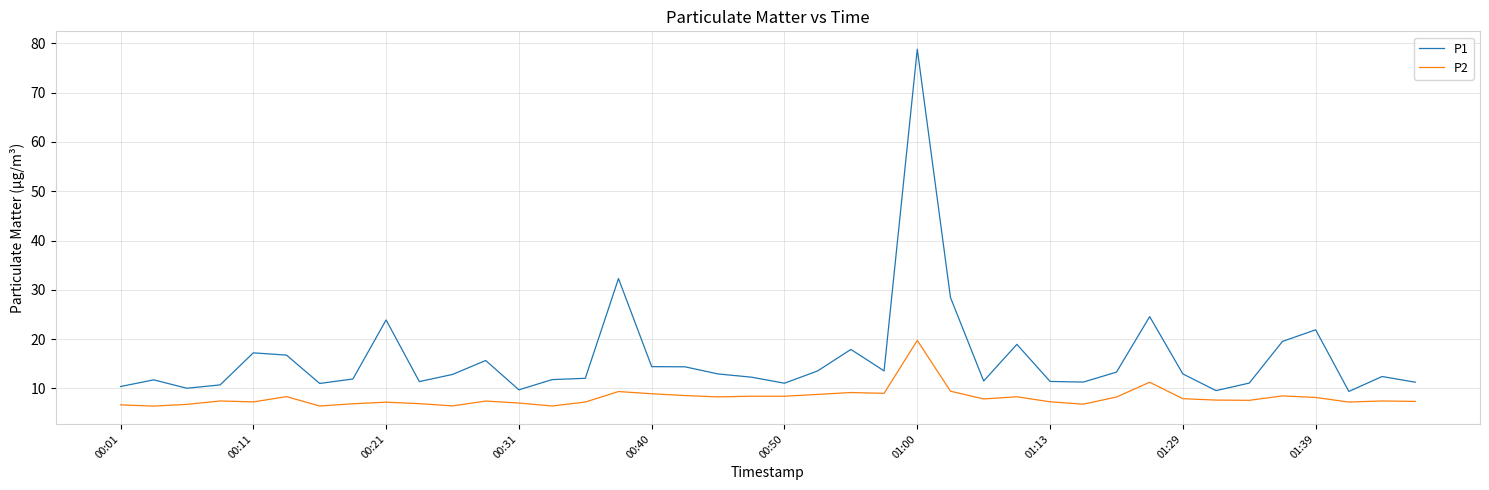

What is the difference between the maximum and minimum values in the P1 series?

69.4